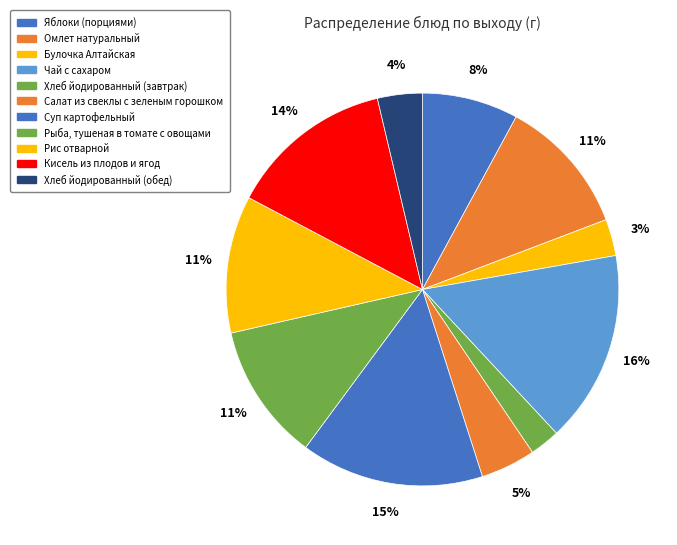

To the nearest percent, what percentage of the pie is Кисель из плодов и ягод?

14%